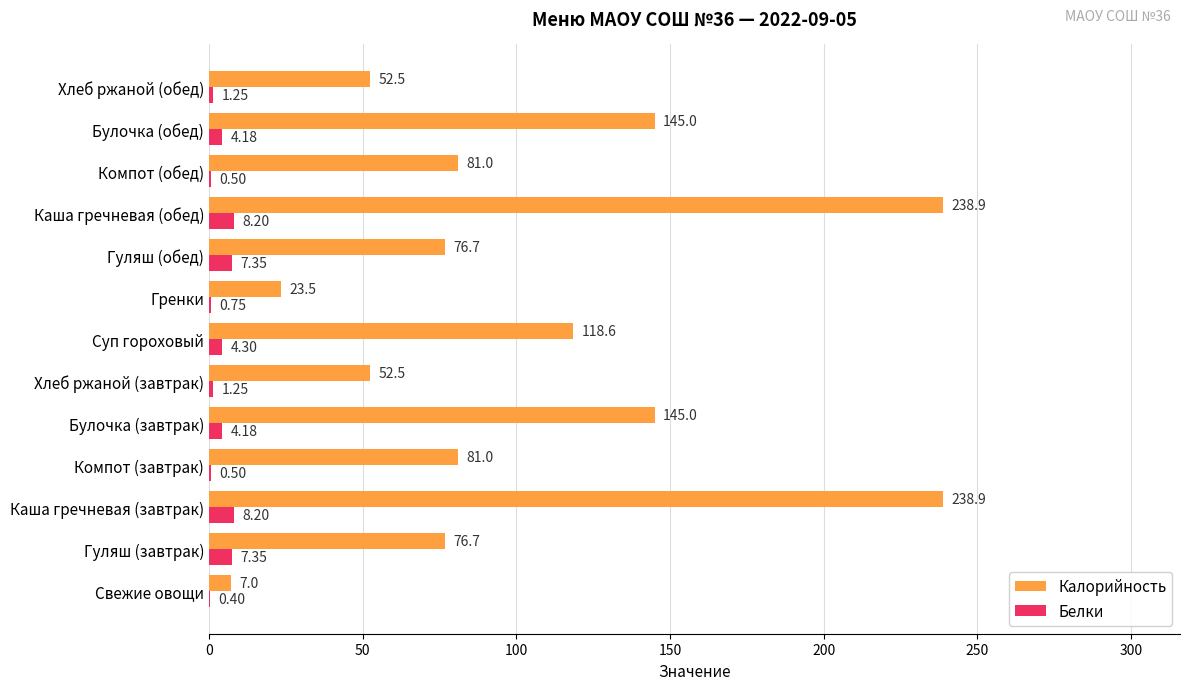

Is the value of Калорийность at Компот (завтрак) greater than the value of Белки at Гуляш (обед)?

Yes